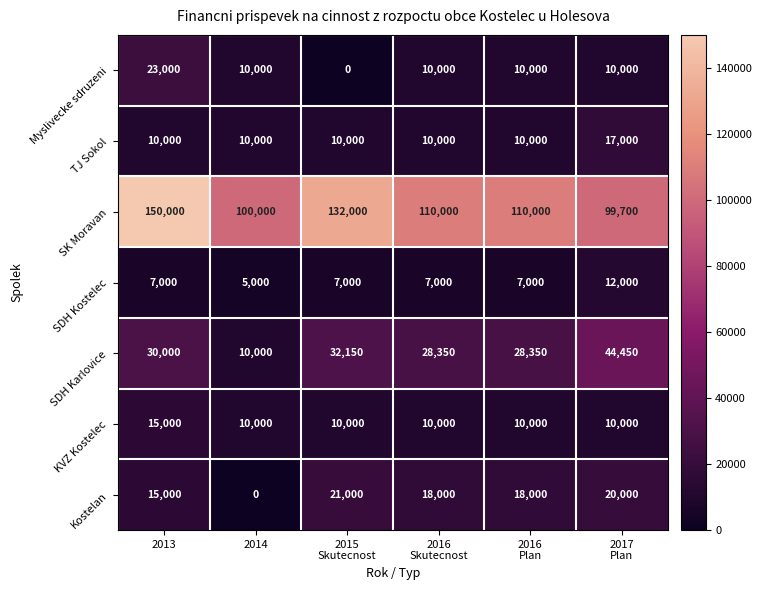

What is the maximum value shown in the chart?

150000